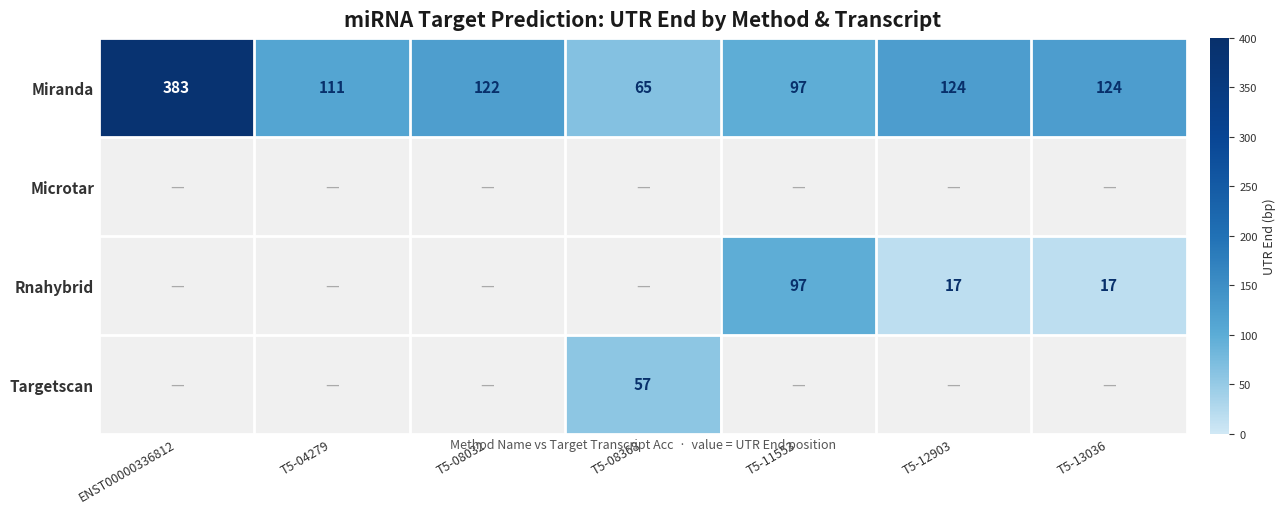

What is the sum of the Rnahybrid values at T5-12903 and T5-13036?

34